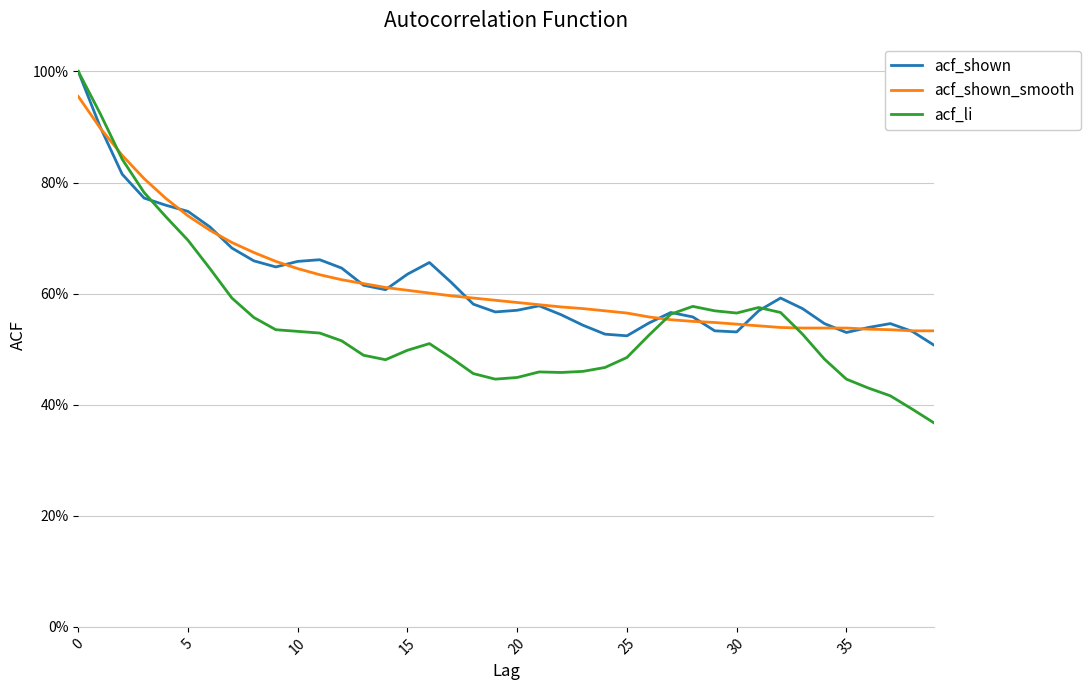

How many times do acf_shown and acf_shown_smooth cross each other?

13